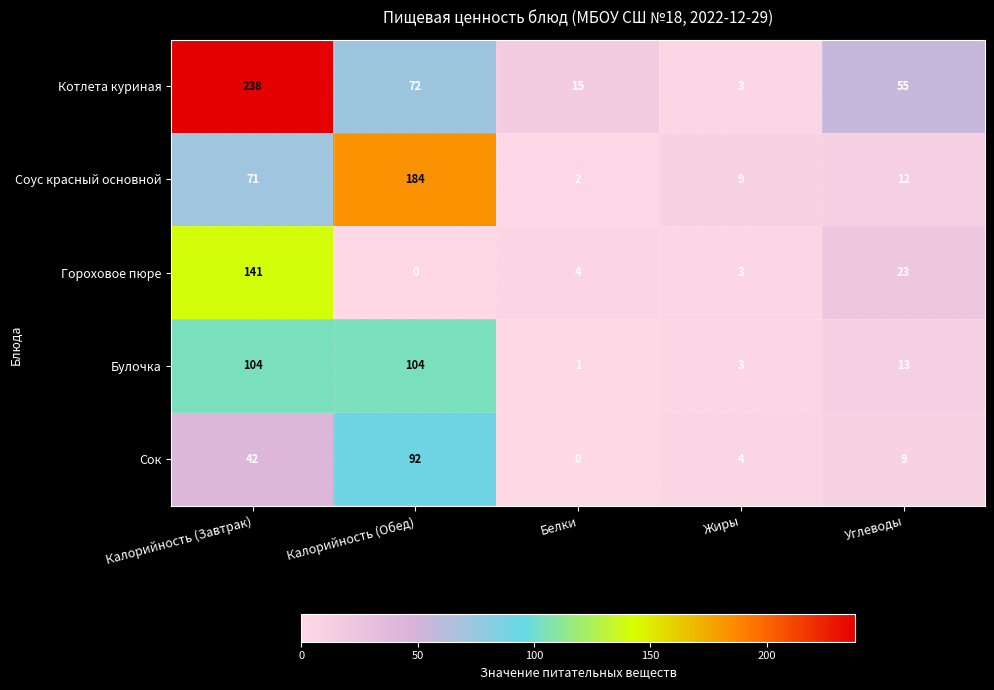

What is the sum of the Гороховое пюре values at Калорийность (Завтрак) and Белки?

145